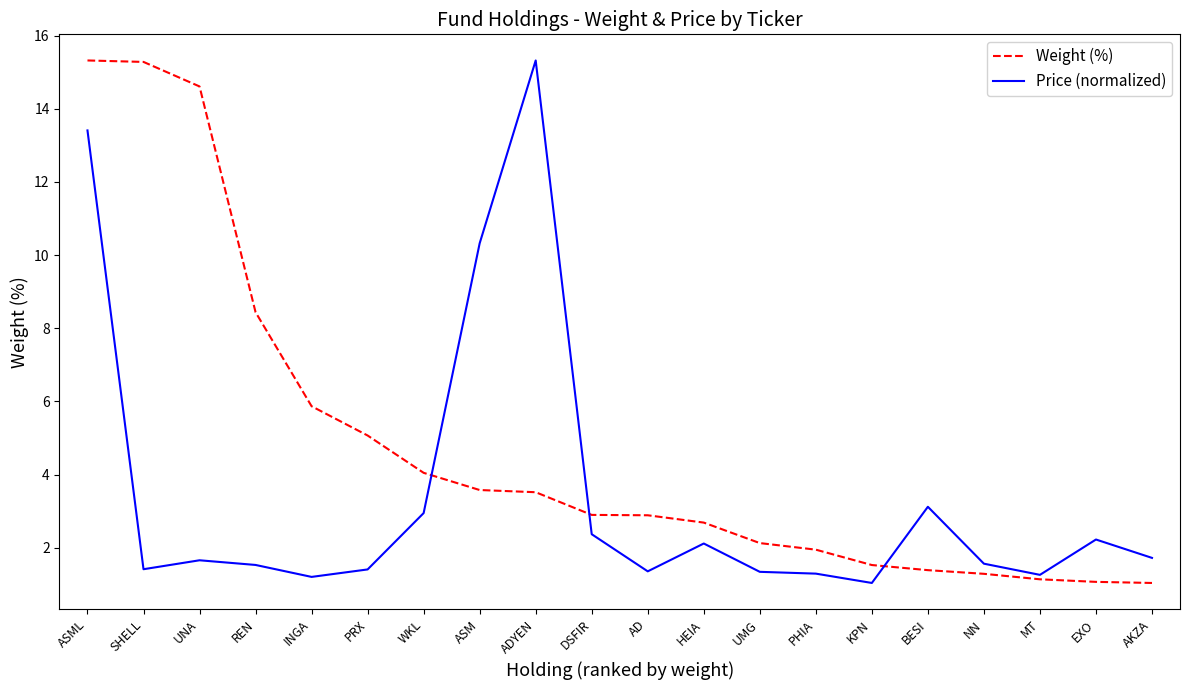

Rank the series by their average value, from lowest to highest.

Price (normalized), Weight (%)